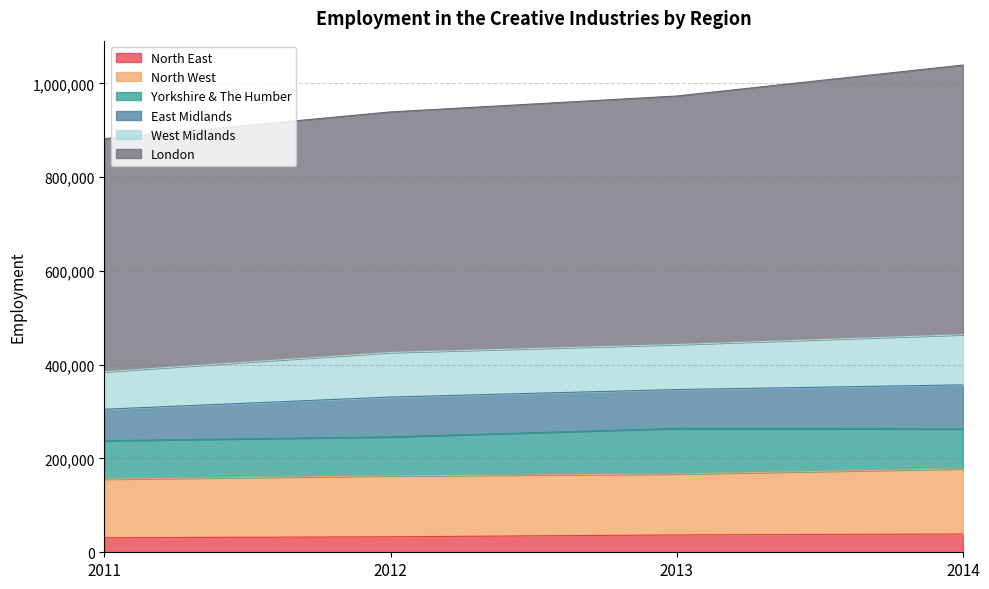

True or false: North East and West Midlands intersect in this chart.

False